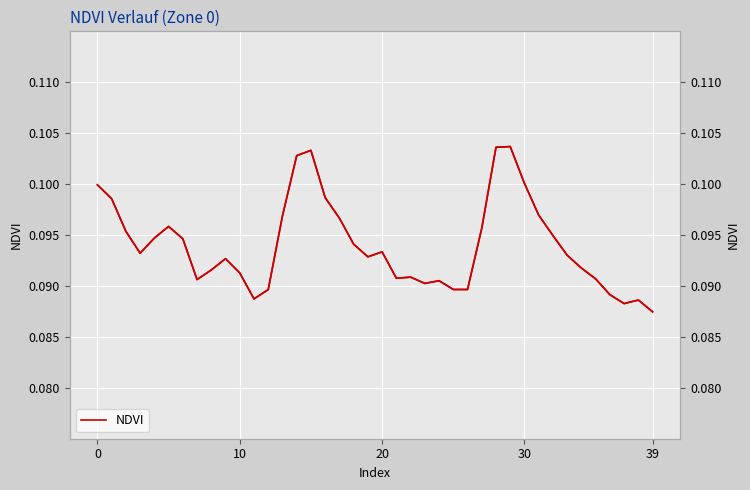

True or false: NDVI and NDVI (right) cross at least once.

False